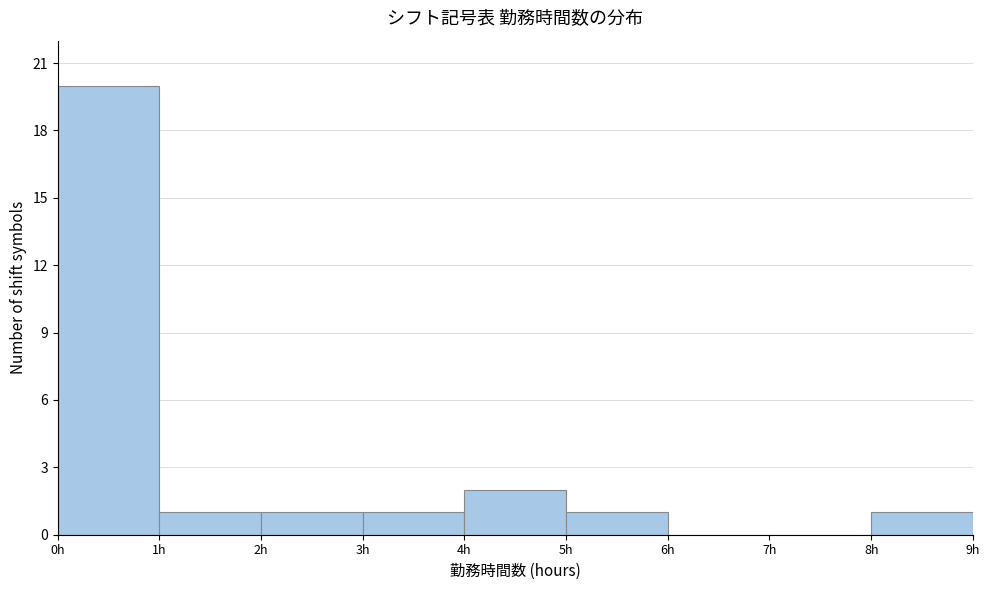

How tall is the bar that spans 5 to 6 on the x-axis? The values are not printed on the chart, so give them approximately, as read against the axis.

1